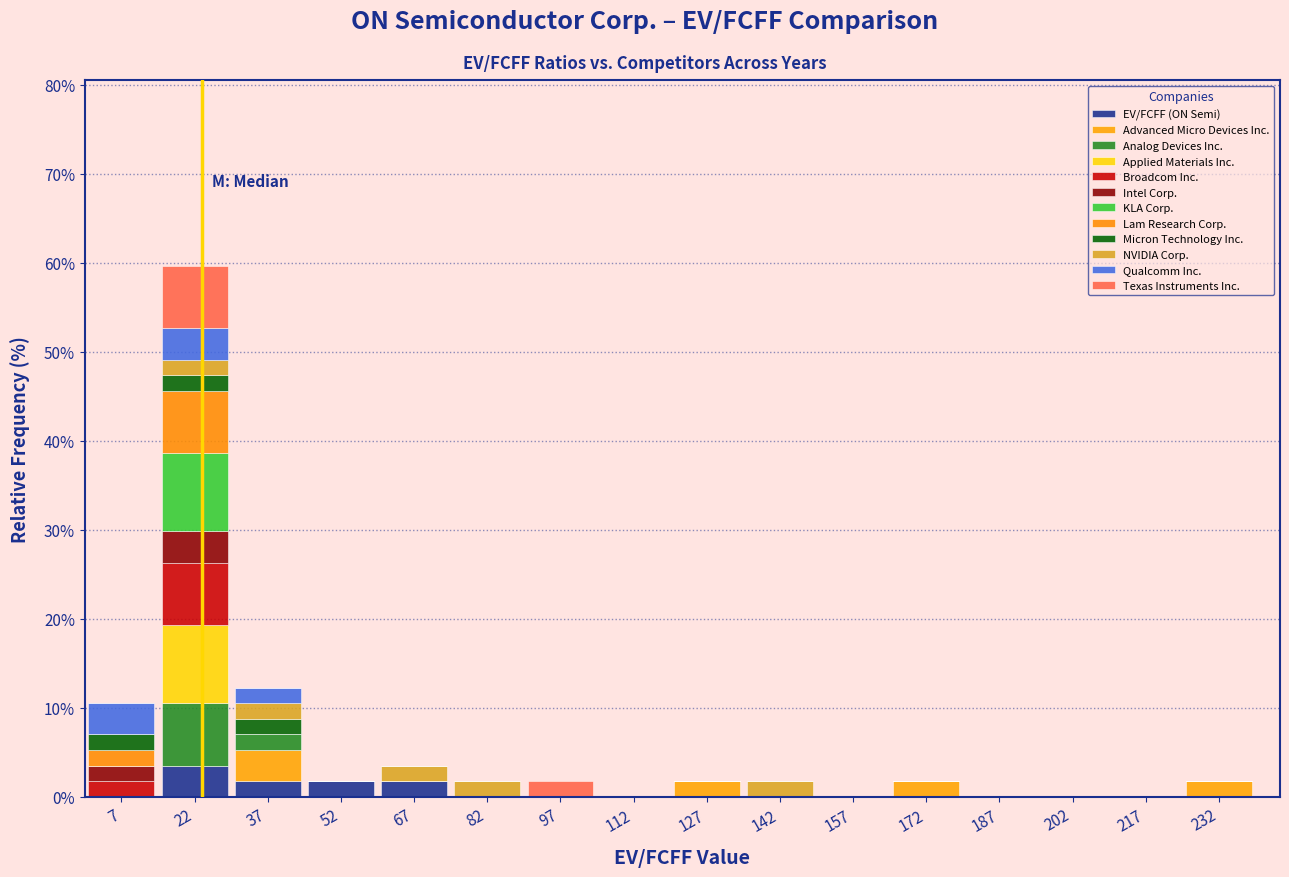

Reading left to right, transcribe this chart: for each stacked bar, give the range it covers on the x-axis and its total height. Neither the bar edges nor the heights are printed on the chart, so give them approximately, as read against the axes.

0 to 15: 11
15 to 30: 60
30 to 45: 12
45 to 60: 2
60 to 75: 4
75 to 90: 2
90 to 105: 2
105 to 120: 0
120 to 135: 2
135 to 150: 2
150 to 165: 0
165 to 180: 2
180 to 195: 0
195 to 210: 0
210 to 225: 0
225 to 240: 2